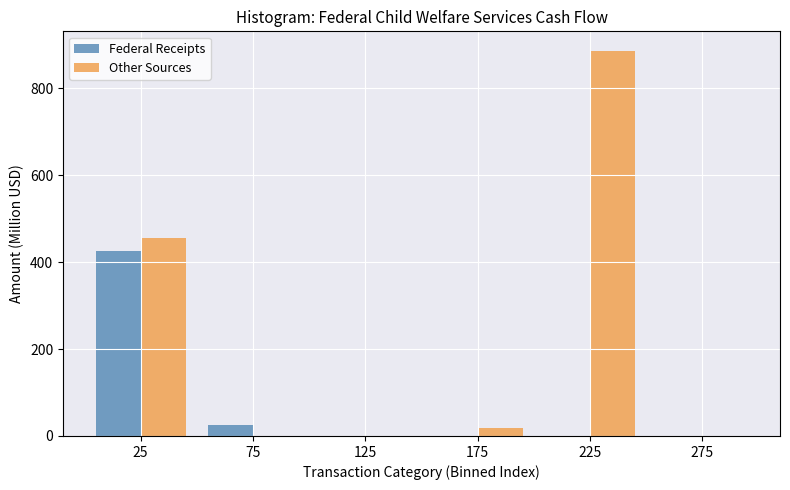

What is the sum of all Other Sources values?

1360.1